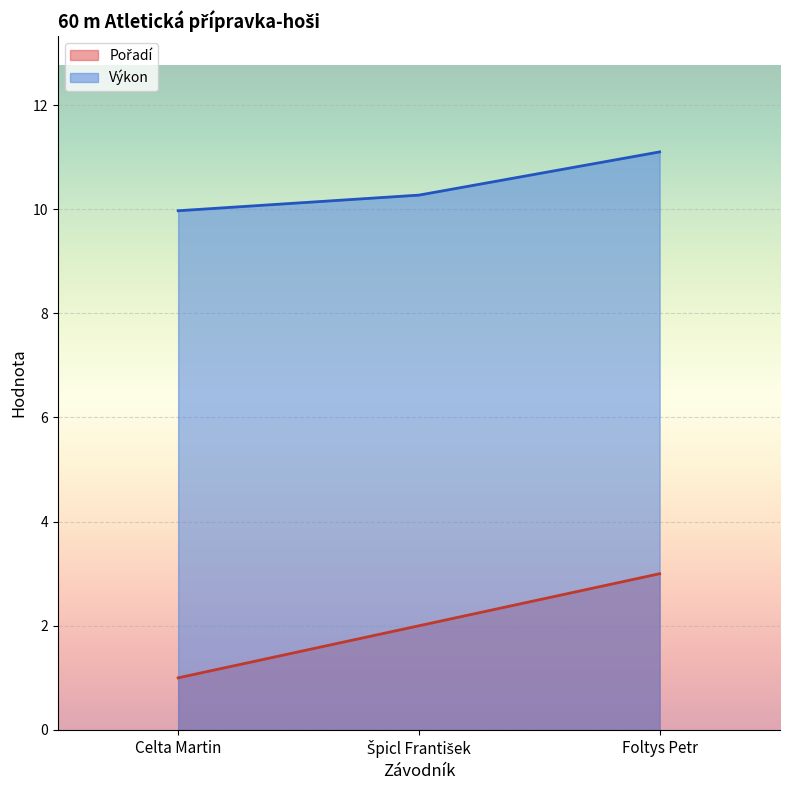

The value of Výkon at Foltys Petr is 11.1. True or false?

True